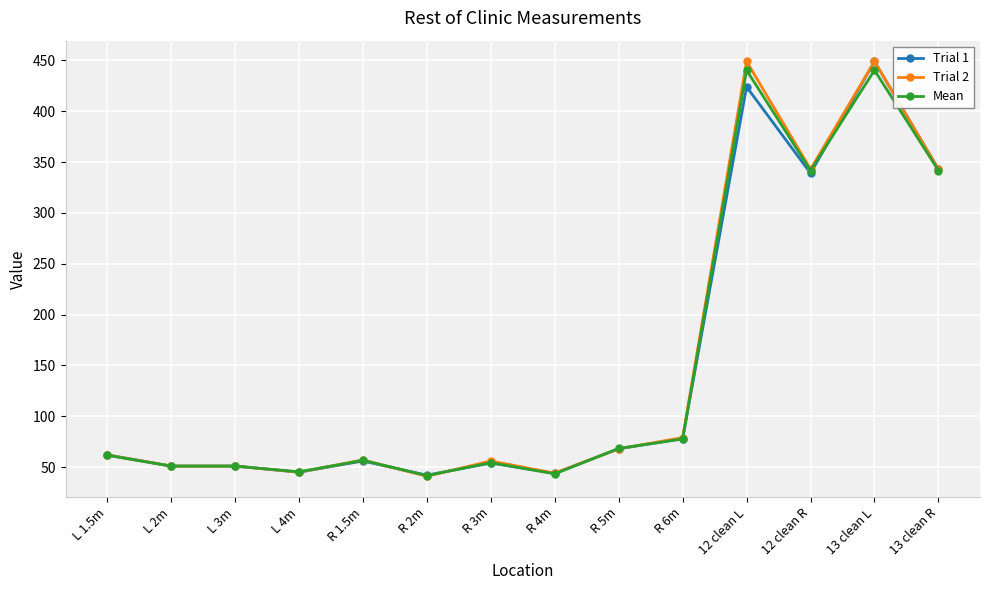

The value of Mean at L 2m is 51.0. True or false?

True